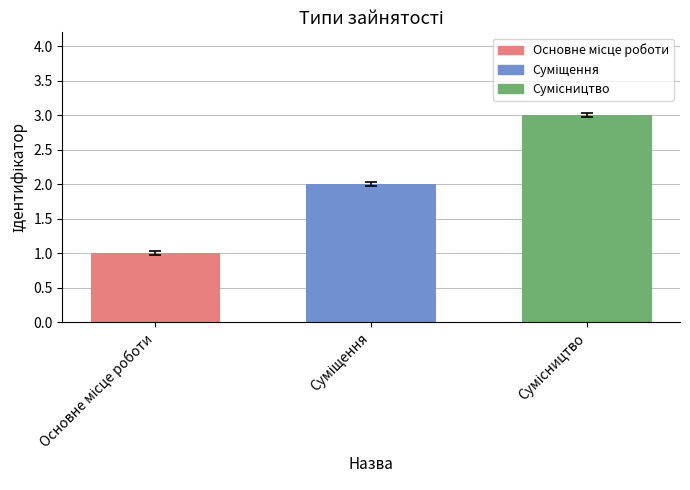

What is the greatest value displayed?

3